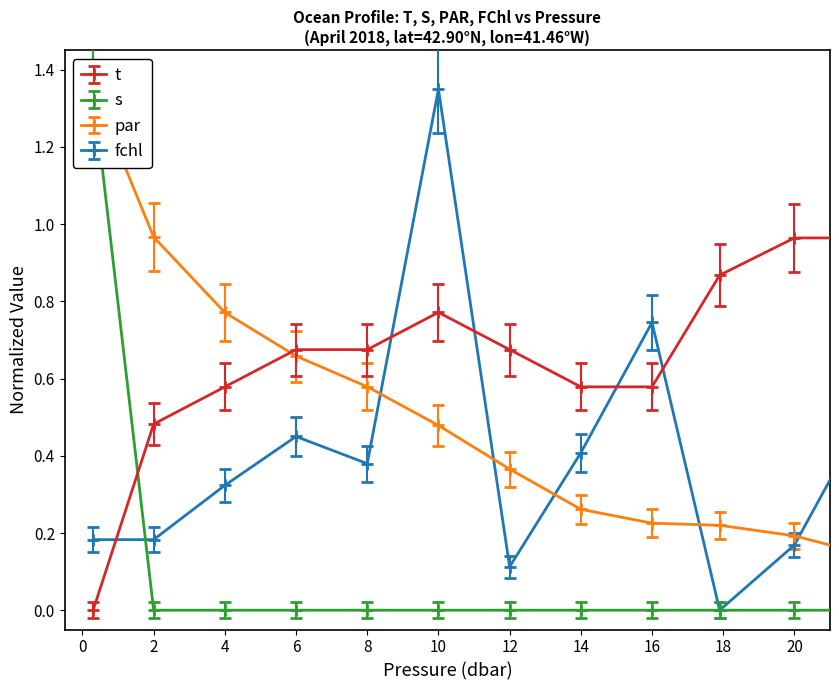

At which category is the sum across all series the highest?

0.3